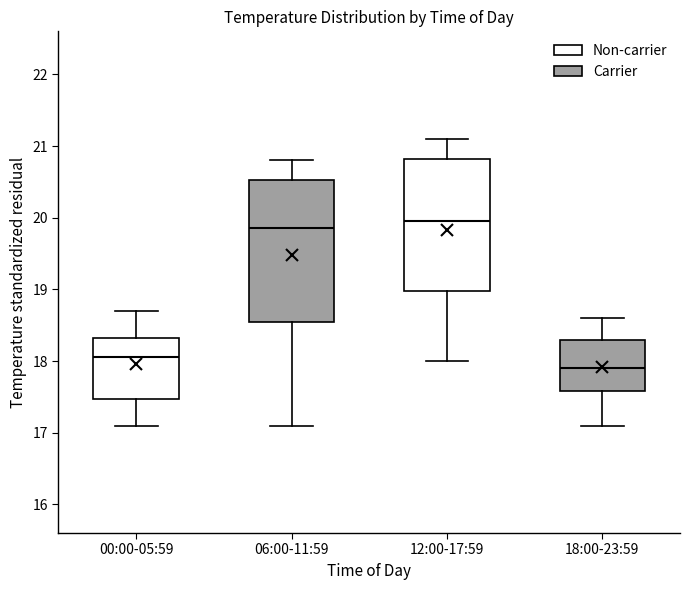

Reading left to right, transcribe this box plot: for each box, give where its median line is, the range the box spans, and where its two whiskers end, as read against the y-axis. The values are not printed on the chart, so give them approximately, as read against the axis.

00:00-05:59: median 18.1, box 17.5 to 18.3, whiskers 17.1 to 18.7
06:00-11:59: median 19.9, box 18.6 to 20.5, whiskers 17.1 to 20.8
12:00-17:59: median 20.0, box 19.0 to 20.8, whiskers 18.0 to 21.1
18:00-23:59: median 17.9, box 17.6 to 18.3, whiskers 17.1 to 18.6